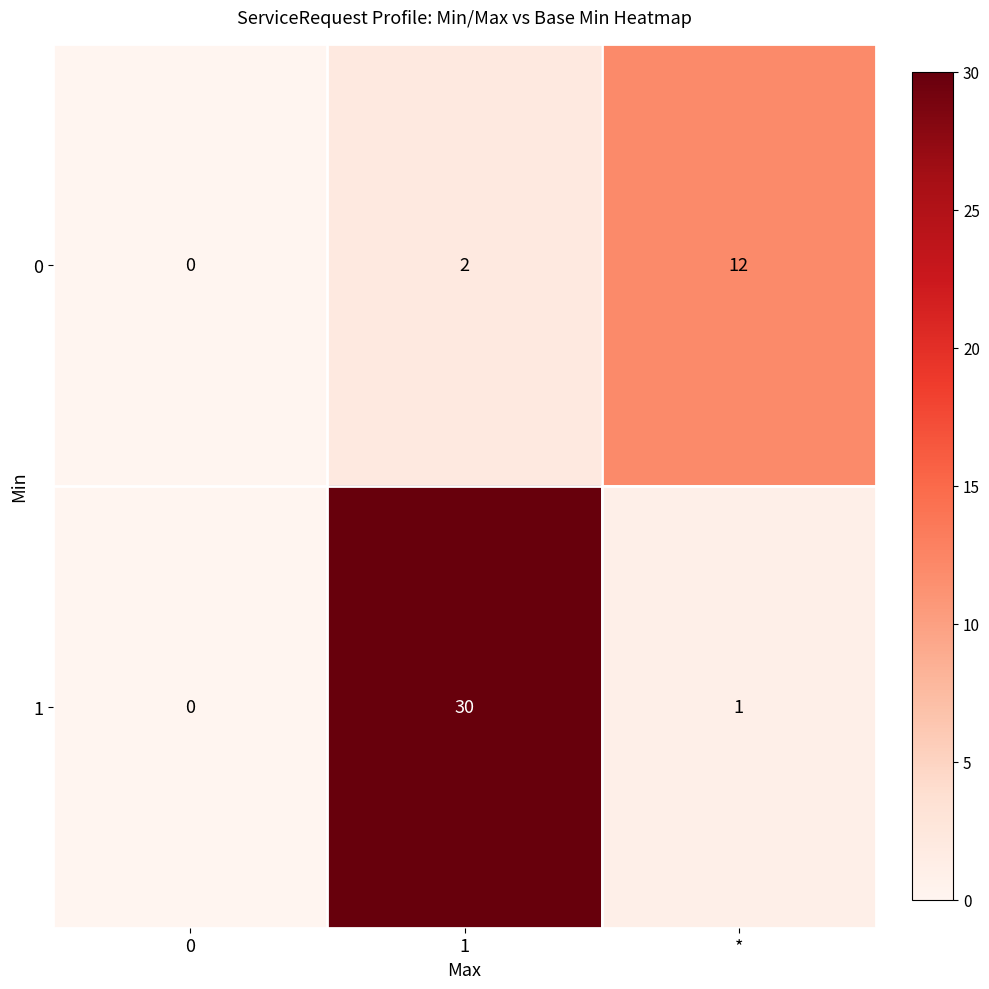

Where is 1 nearest to the value 15?

*